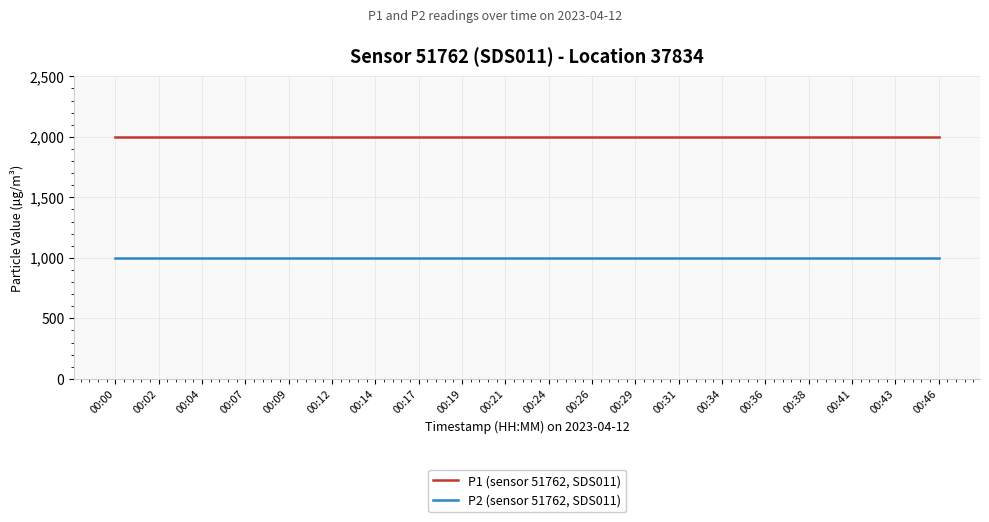

Which series has the largest total across all categories?

P1 (sensor 51762, SDS011)